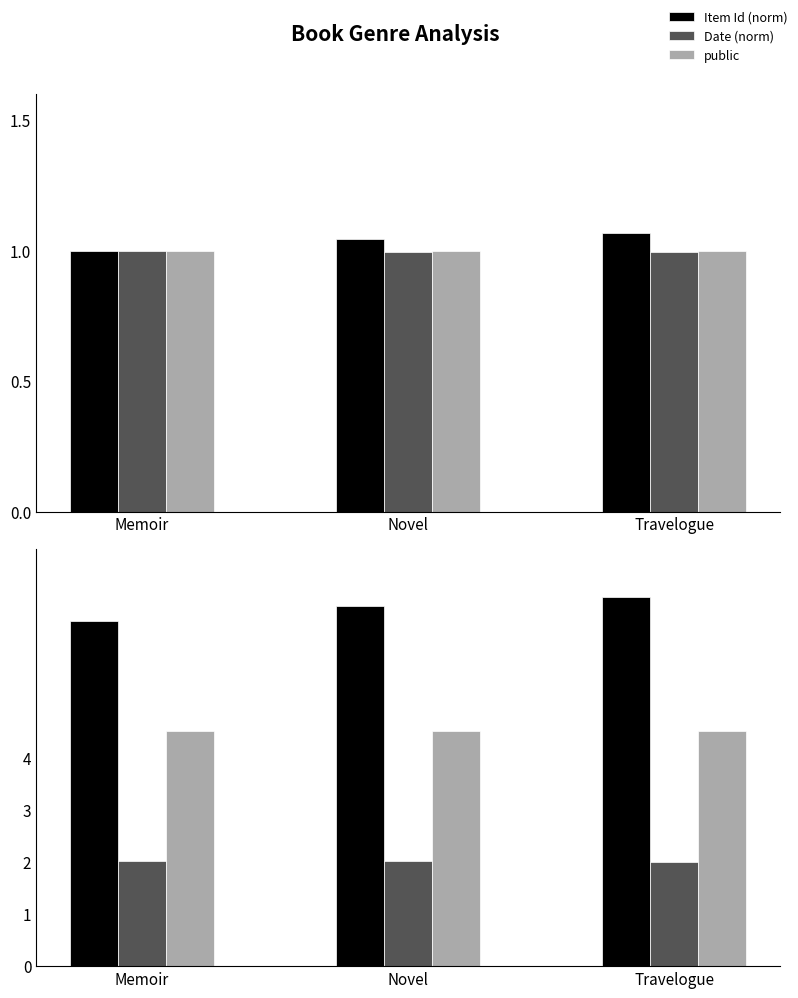

Reading right to left, extract all data points from this chart.

Item Id (norm): 1.1	1.0	1.0
Date (norm): 1.0	1.0	1.0
public: 1.0	1.0	1.0
Item Id (/1000): 7.1	6.9	6.6
Date (/1000): 2.0	2.0	2.0
public x4.5: 4.5	4.5	4.5